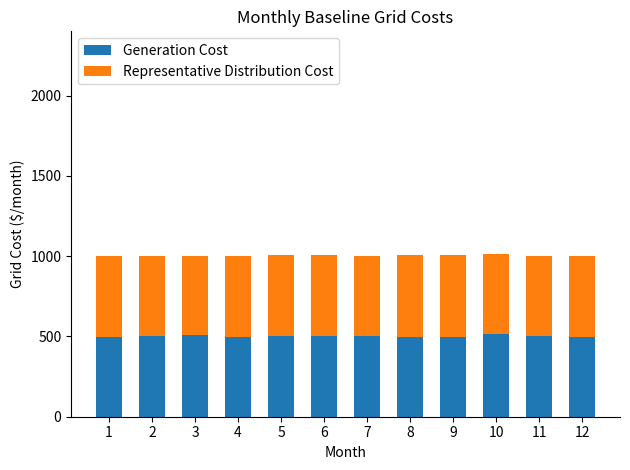

Count the number of data series in this chart.

2